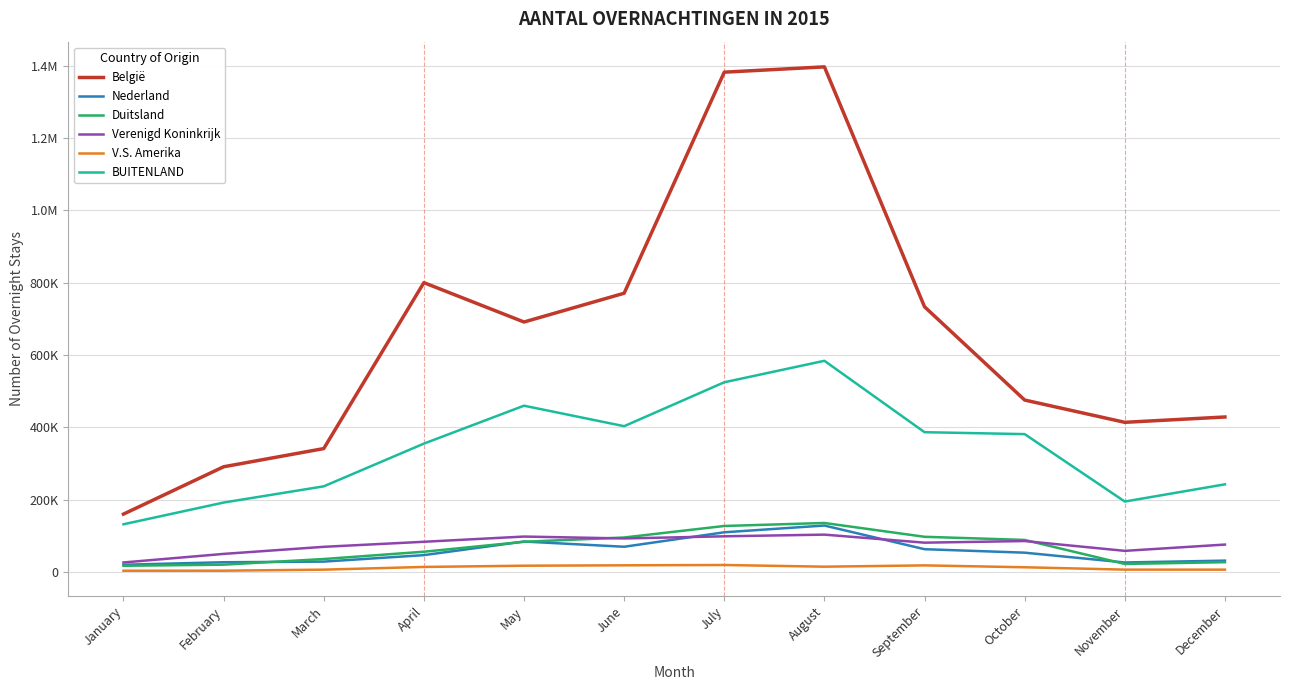

Is this an area chart (filled region under the line)?

No